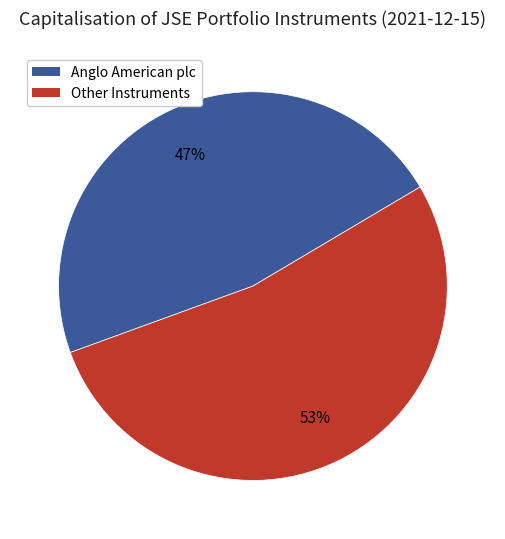

To the nearest percent, what is the average slice percentage?

50%